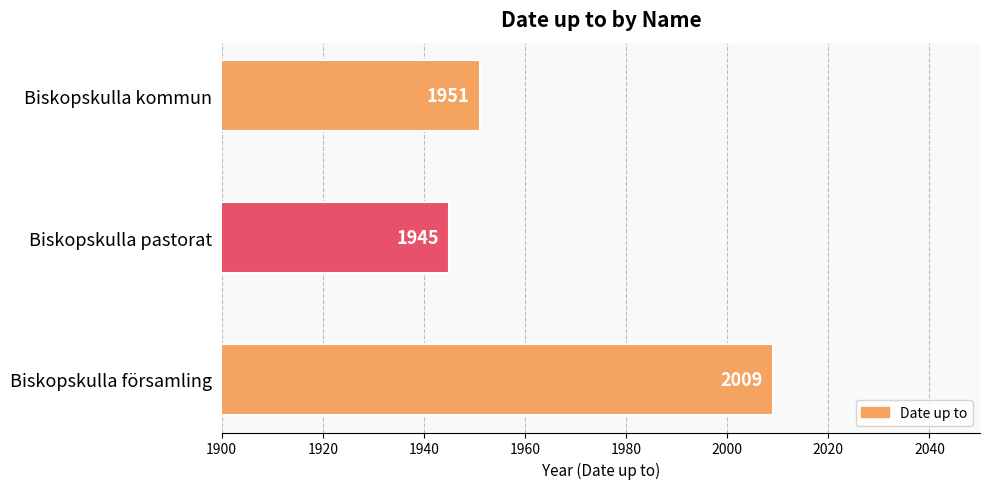

List the labels in order of value, smallest first.

Biskopskulla pastorat, Biskopskulla kommun, Biskopskulla församling